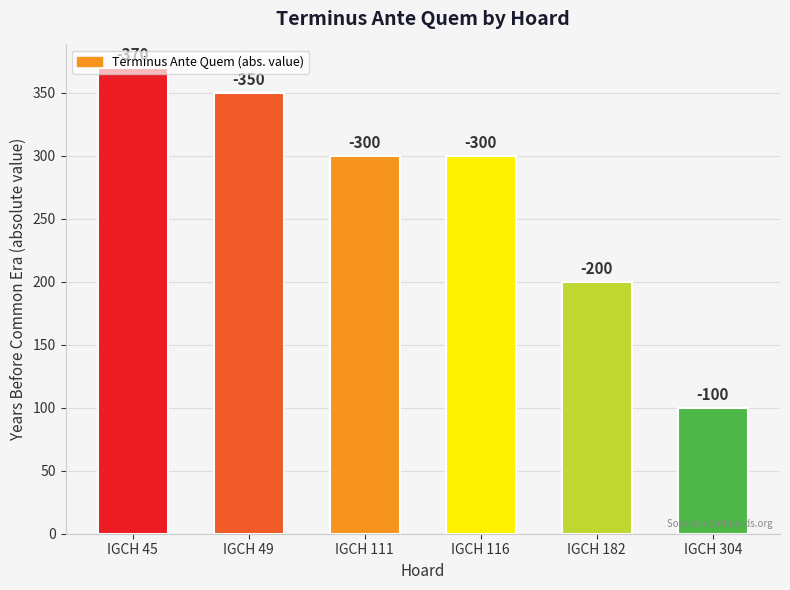

How many bars are there in total?

6